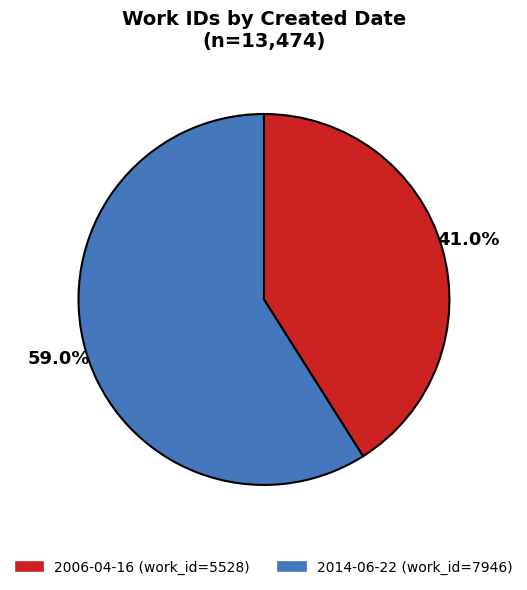

Is it true that 2006-04-16 is 49% of the pie?

False